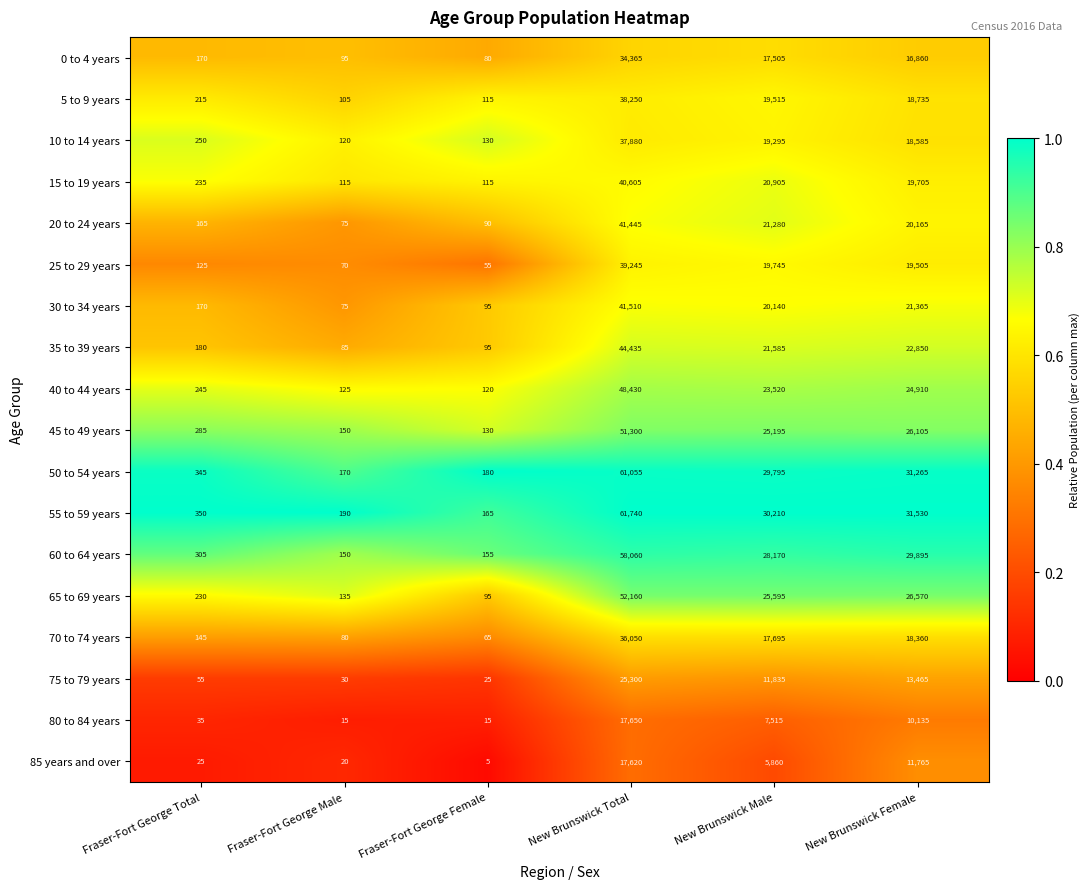

Which series has the widest spread of values?

55 to 59 years